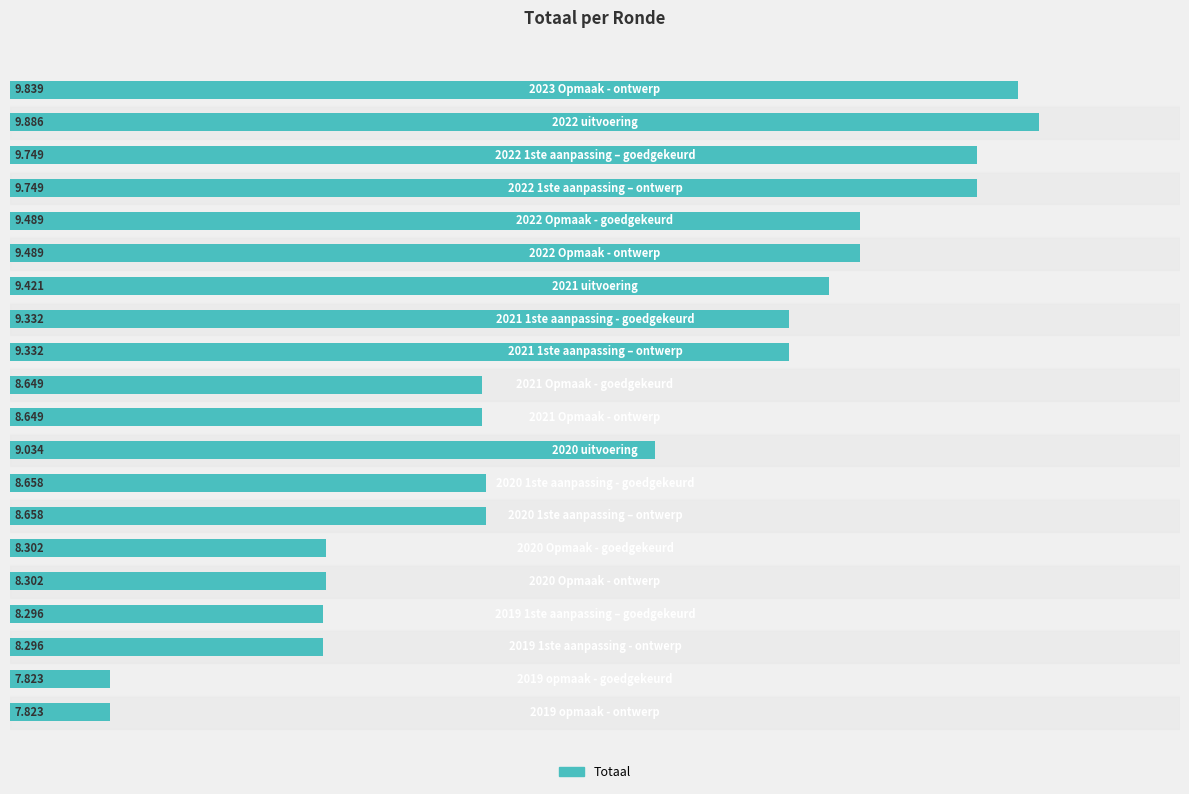

How many bars are there in total?

20